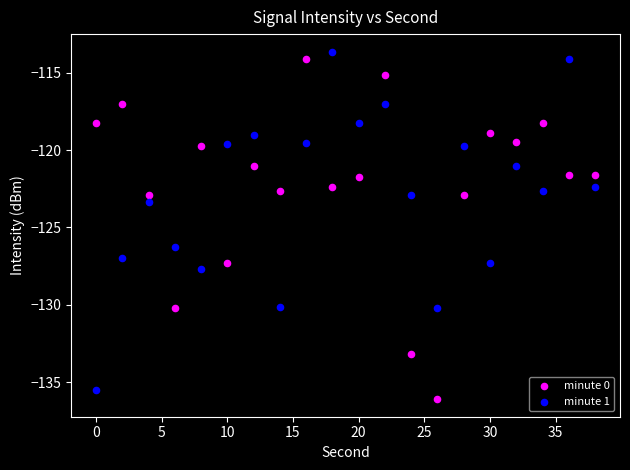

Across all series, what Y value is closest to -124?

-123.4